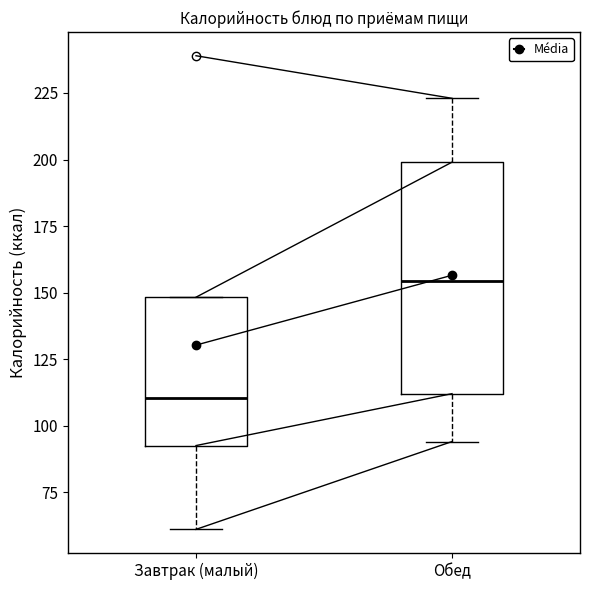

Which box is the tallest, from its lower edge to its upper edge?

Обед